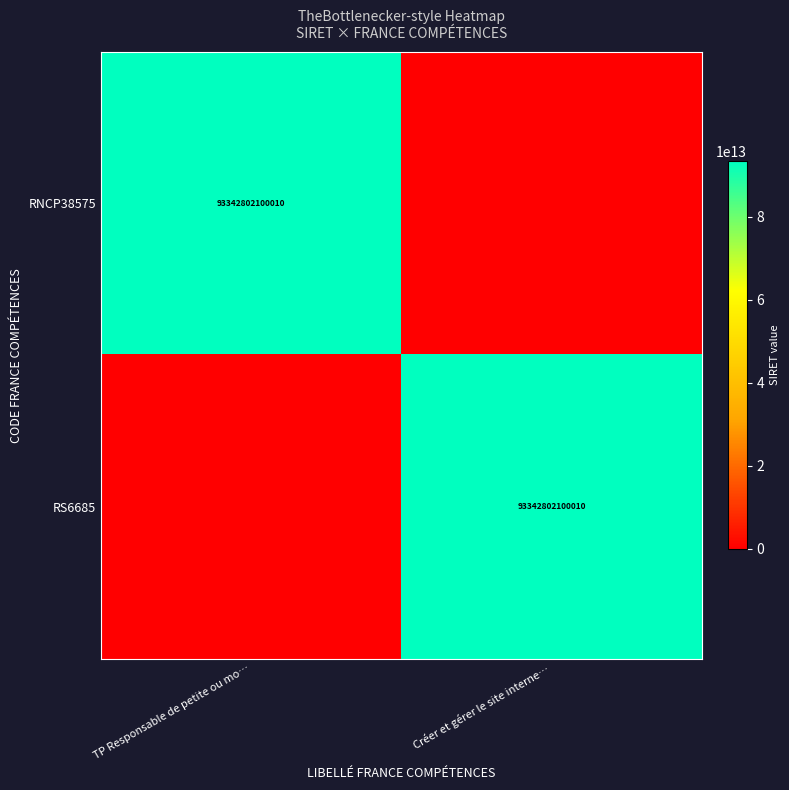

Count the number of data series in this chart.

2